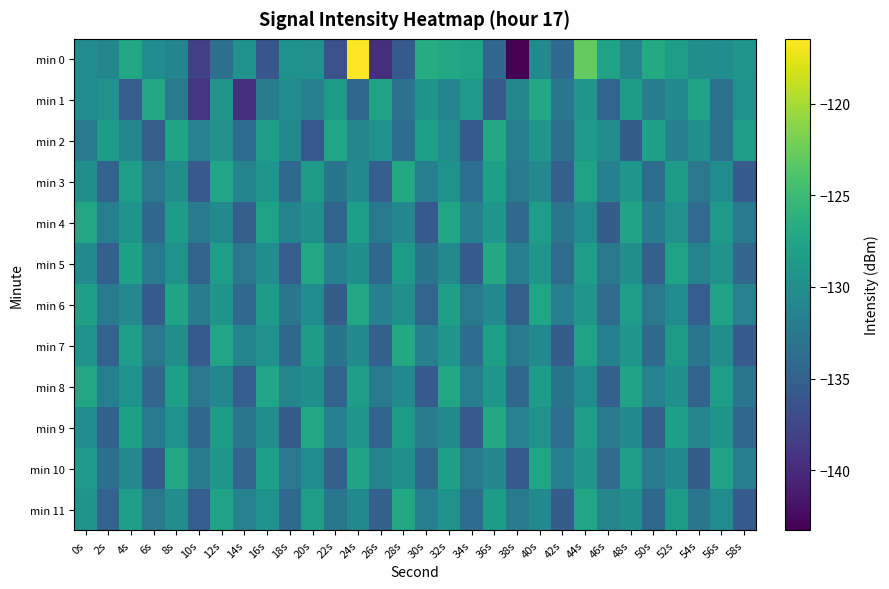

Rank the series by their maximum value, from highest to lowest.

min 0, min 3, min 5, min 7, min 9, min 2, min 8, min 11, min 1, min 4, min 6, min 10